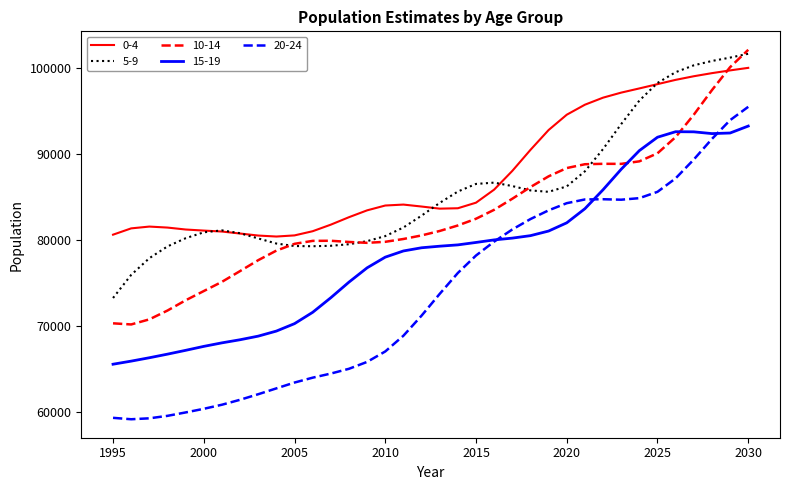

What is the average value of the 10-14 series?

82901